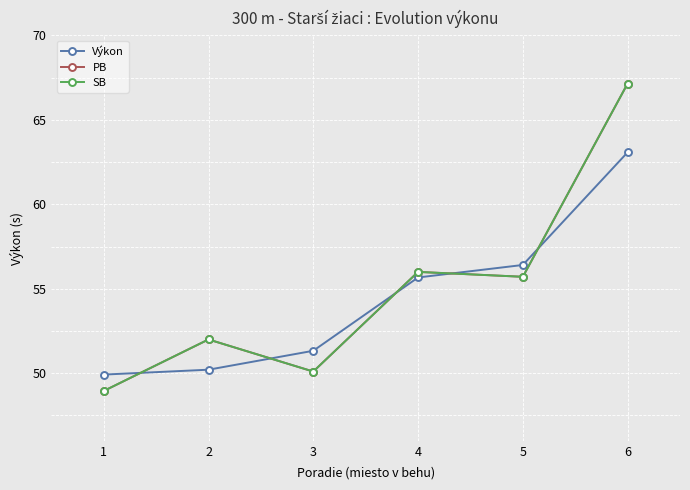

Does the chart have visible grid lines?

Yes